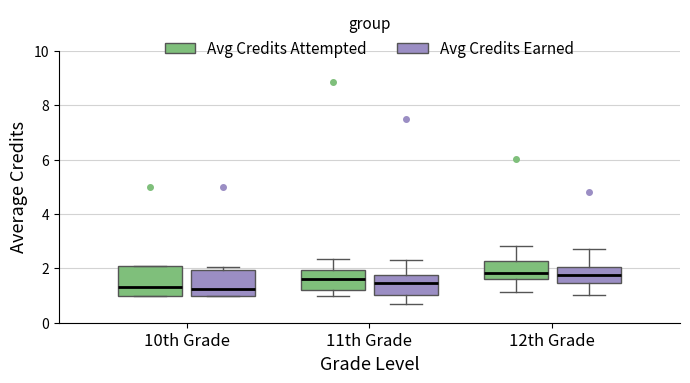

Reading left to right, read every box against the y-axis: the position of its median line, the range the box covers, and the ends of its whiskers. The values are not printed on the chart, so give them approximately, as read against the axis.

10th Grade (Avg Credits Attempted): median 1.4, box 1.0 to 2.0, whiskers 1.0 to 2.2
10th Grade (Avg Credits Earned): median 1.2, box 1.0 to 2.0, whiskers 1.0 to 2.0 (just above the box's upper edge)
11th Grade (Avg Credits Attempted): median 1.6, box 1.2 to 2.0, whiskers 1.0 to 2.4
11th Grade (Avg Credits Earned): median 1.4, box 1.0 to 1.8, whiskers 0.8 to 2.4
12th Grade (Avg Credits Attempted): median 1.8, box 1.6 to 2.2, whiskers 1.2 to 2.8
12th Grade (Avg Credits Earned): median 1.8, box 1.4 to 2.0, whiskers 1.0 to 2.8